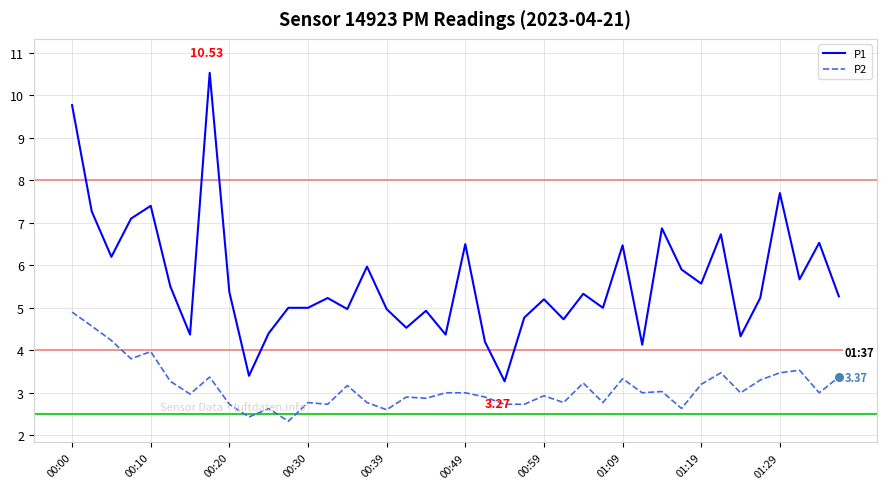

Which series has the largest total across all categories?

P1